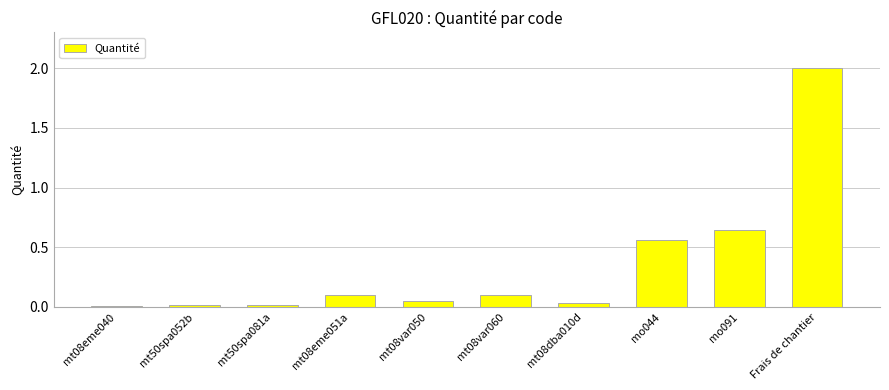

What is the change in value from mt50spa052b to mo091?

+0.6